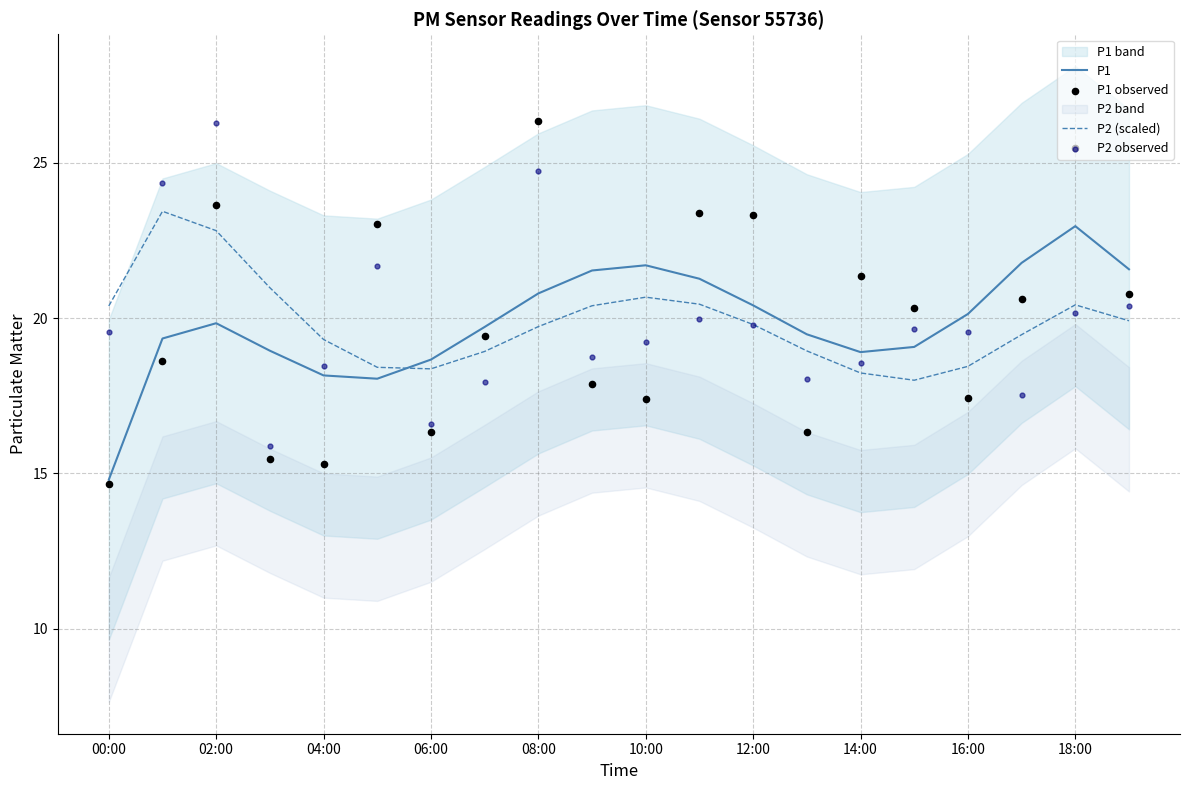

Which series reaches the minimum Y coordinate?

P1 observed